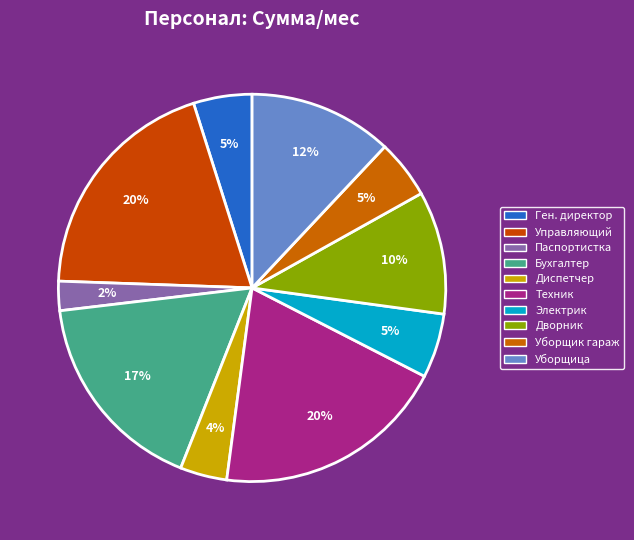

How many segments does this pie chart have?

10